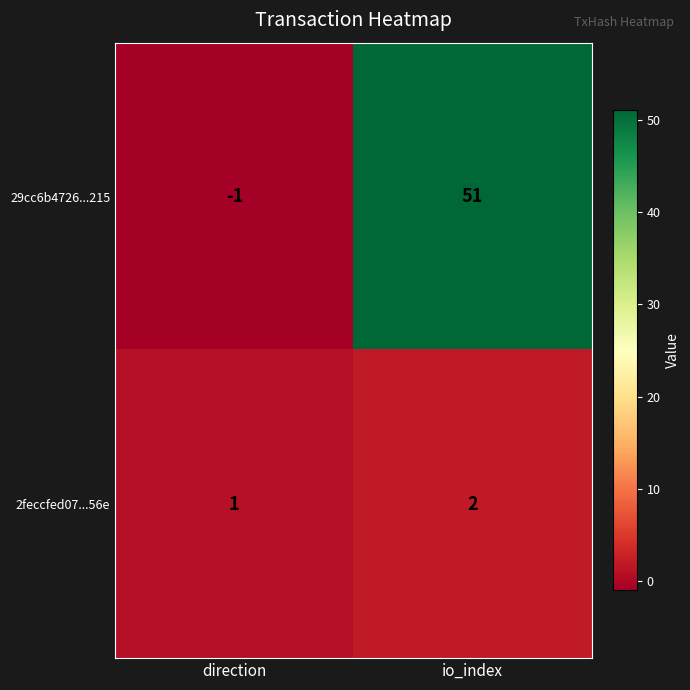

Reading right to left, transcribe all the data shown in this chart.

29cc6b4726...215: 51	-1
2feccfed07...56e: 2	1